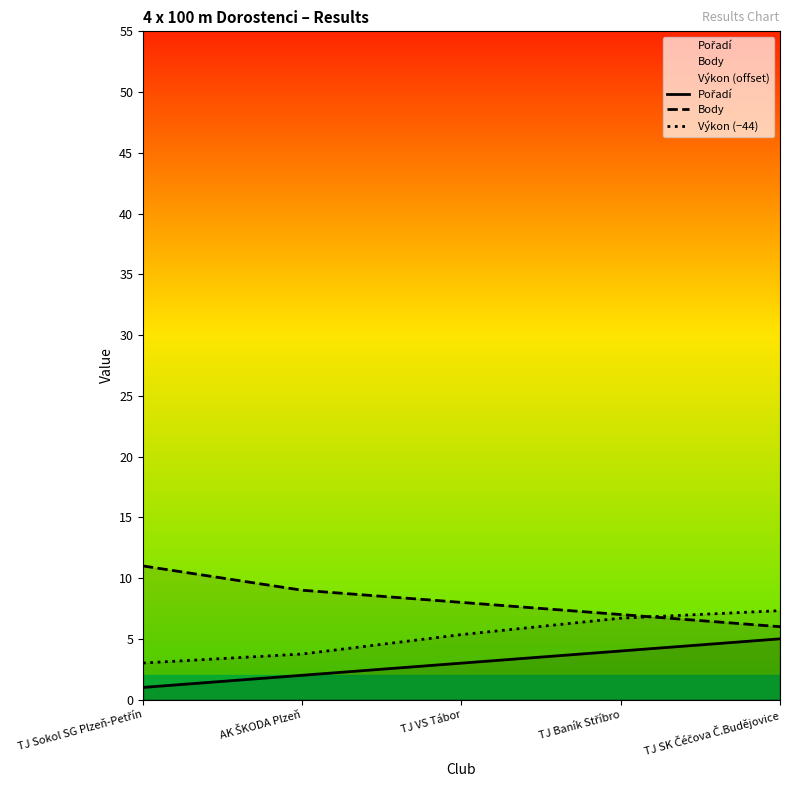

Rank the series by their average value, from highest to lowest.

Body, Výkon (−44), Pořadí